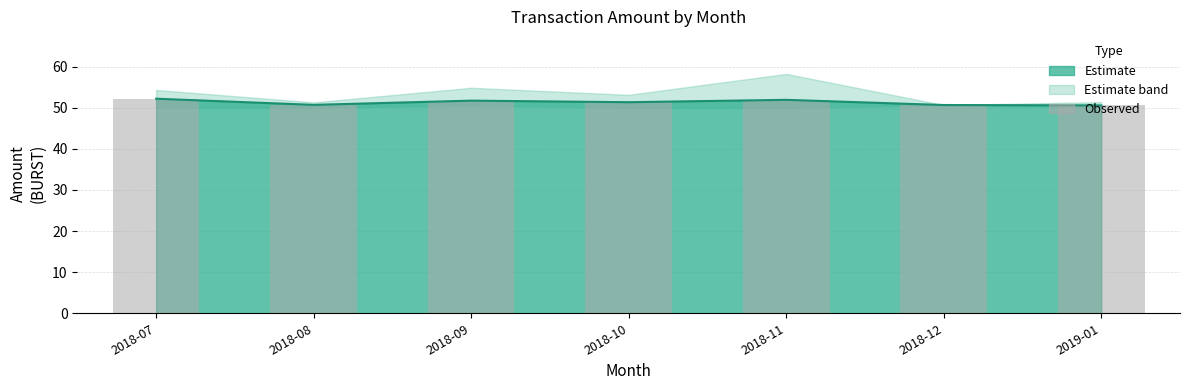

Rank the categories by value from highest to lowest.

2018-07, 2018-11, 2018-09, 2018-10, 2018-08, 2018-12, 2019-01